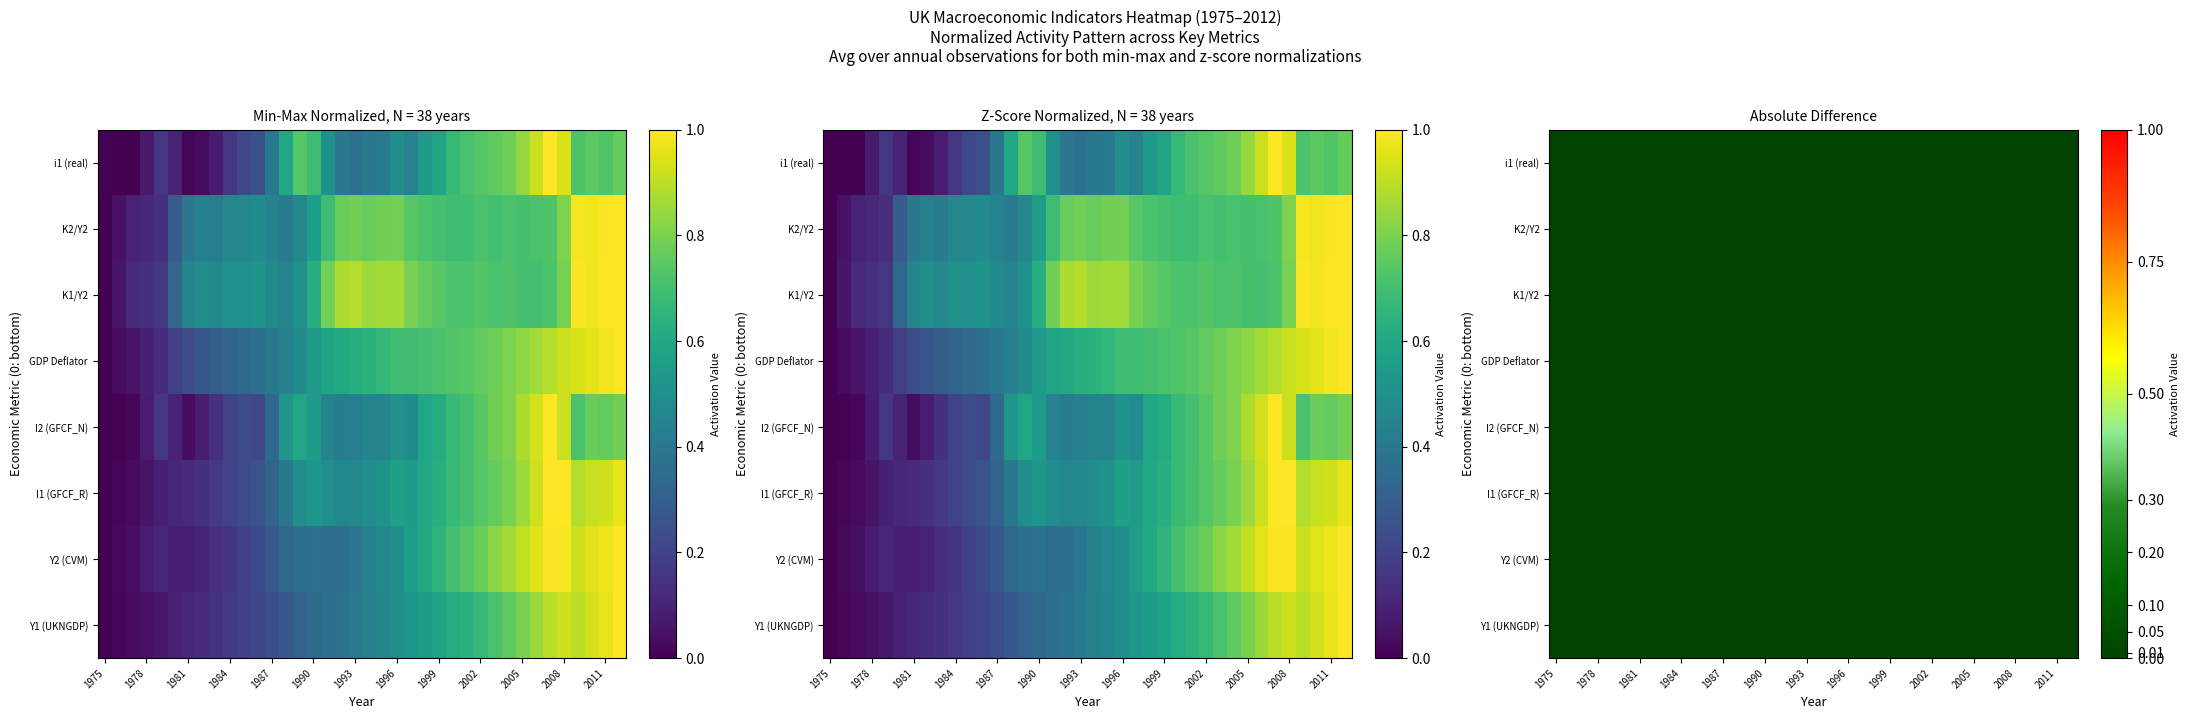

The value of i1 (real) at 17 is 0.2. True or false?

False